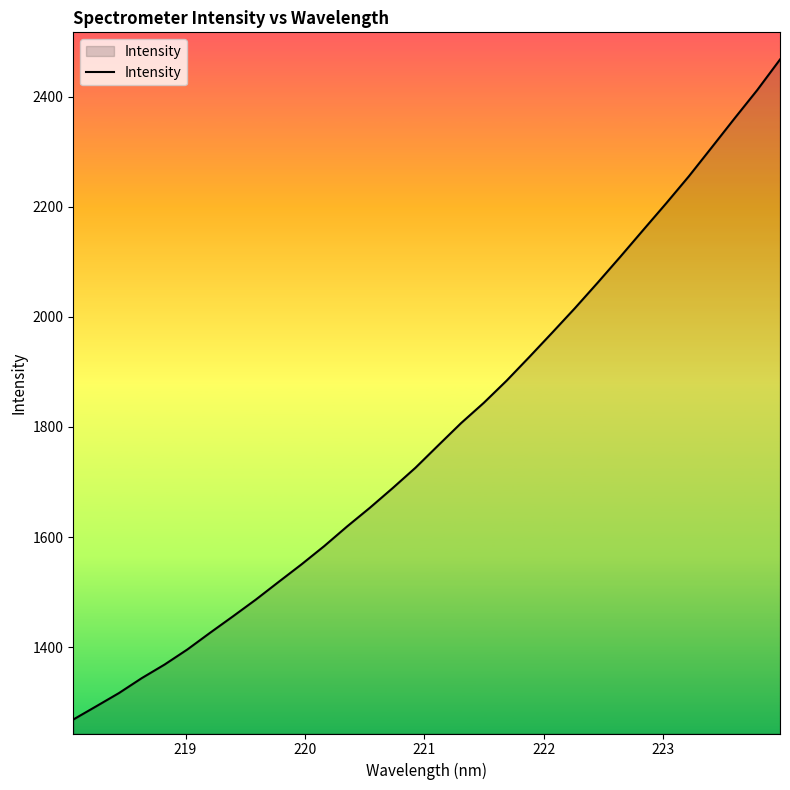

What is the difference between the maximum and minimum values?

1198.7